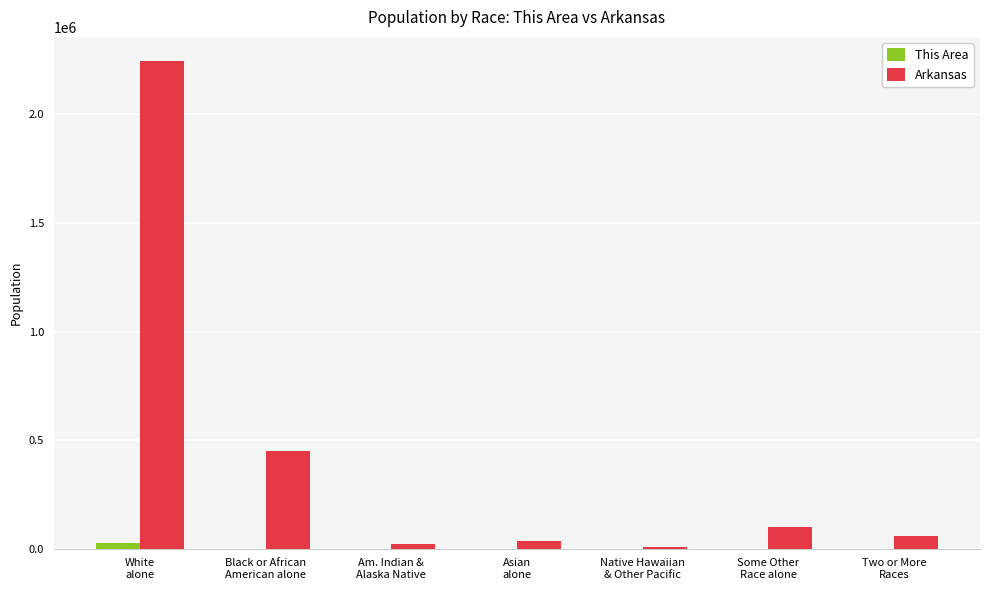

Which series has the largest total across all categories?

Arkansas